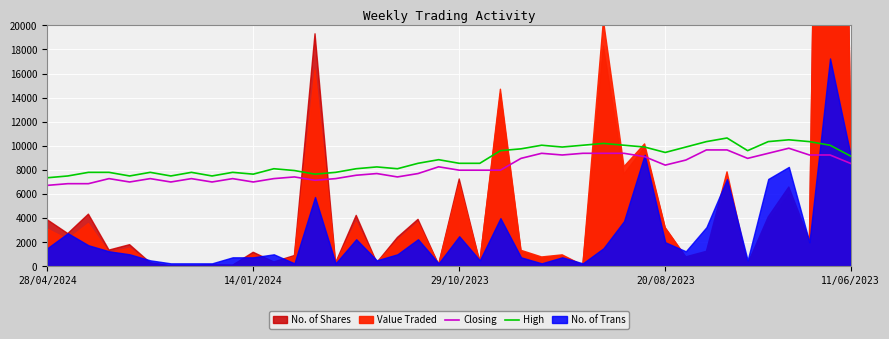

True or false: High and Closing intersect in this chart.

False